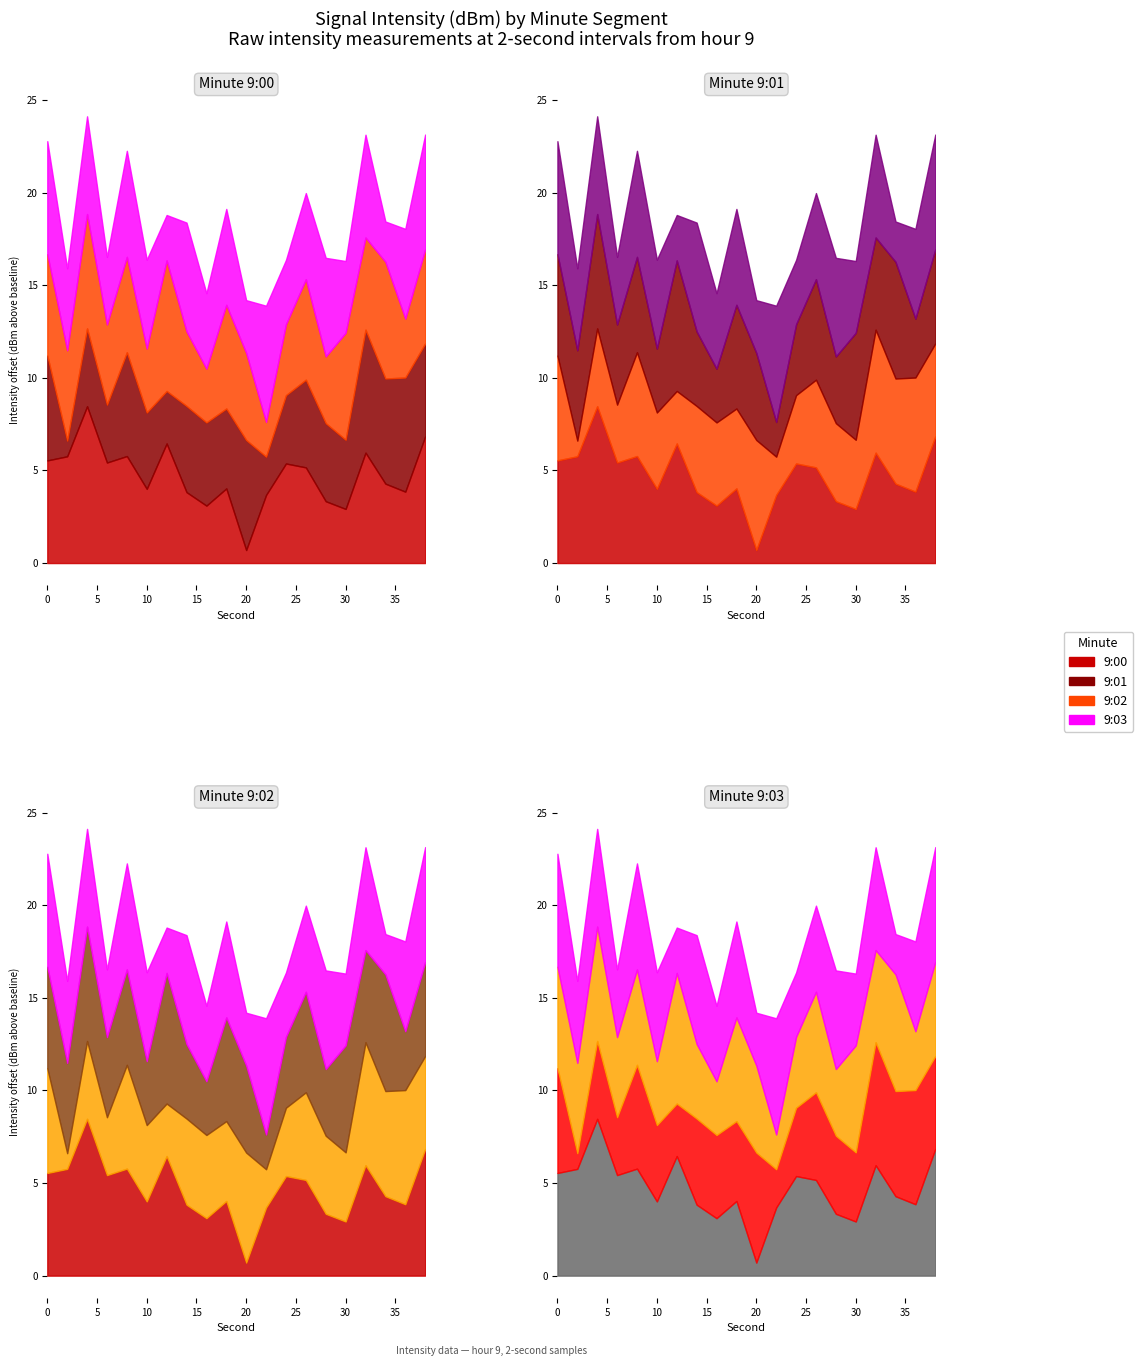

Between 32 and 12, which is larger?

12